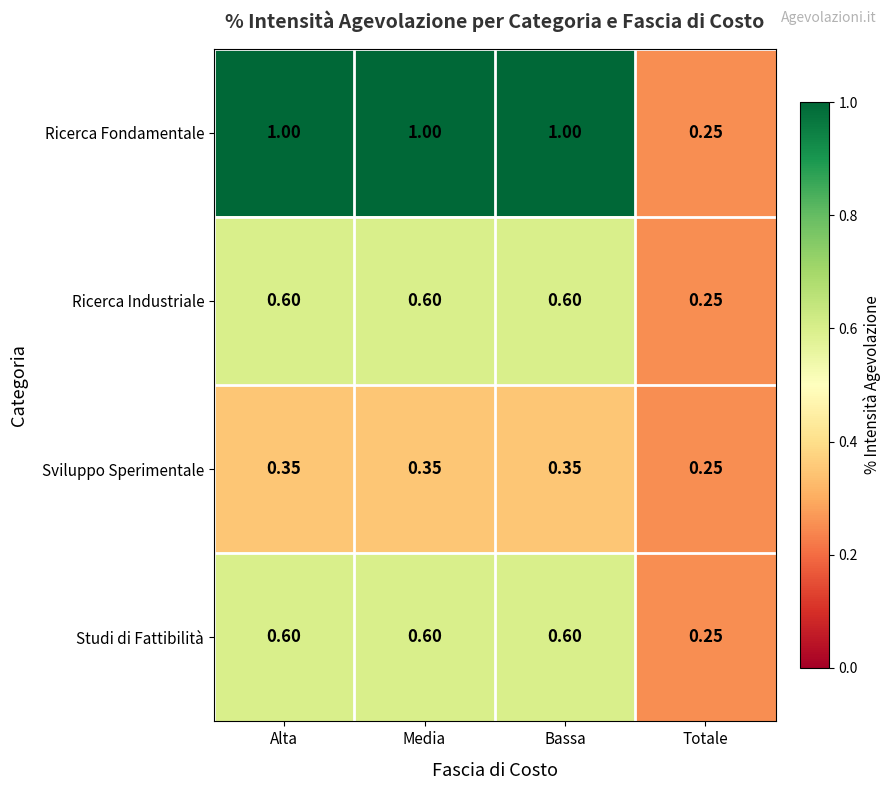

What is the greatest value displayed?

1.0